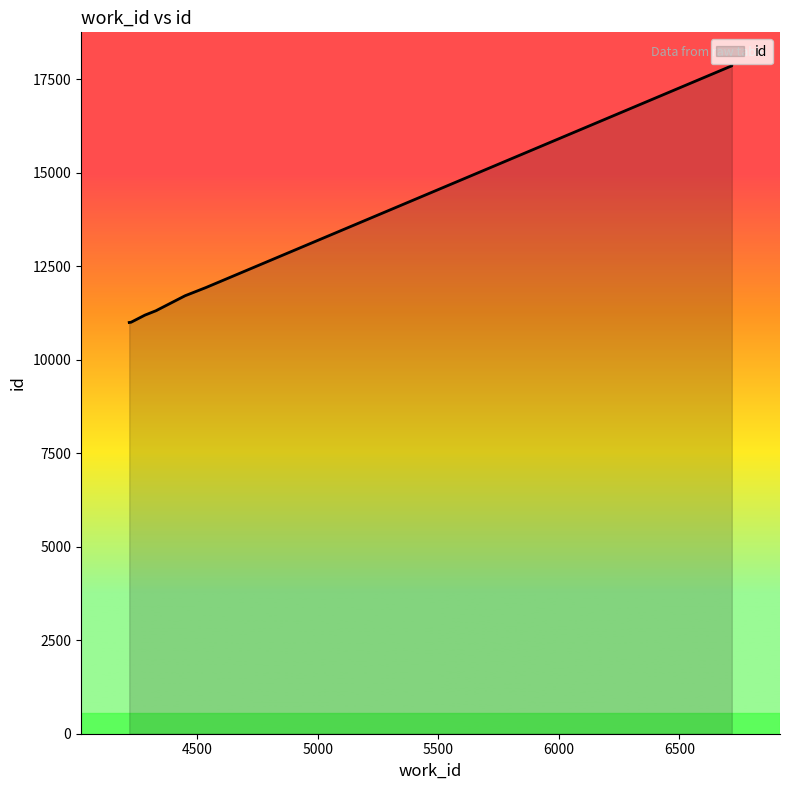

What is the ratio of the value at 4331 to the value at 4282?

1.0